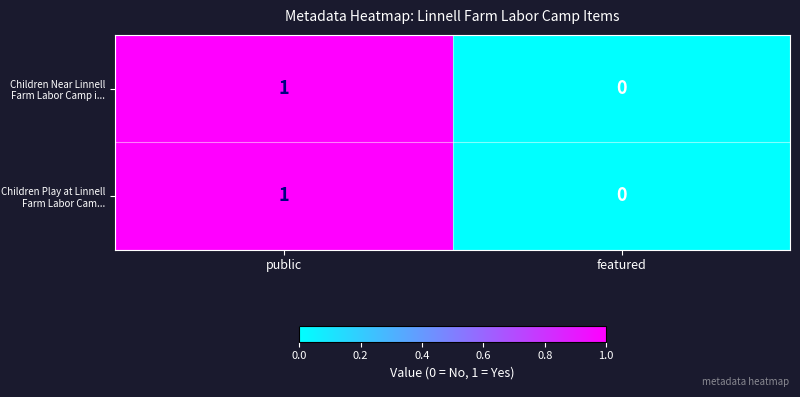

Which category has the lowest value in the Children Play at Linnell Farm Labor Cam... series?

featured